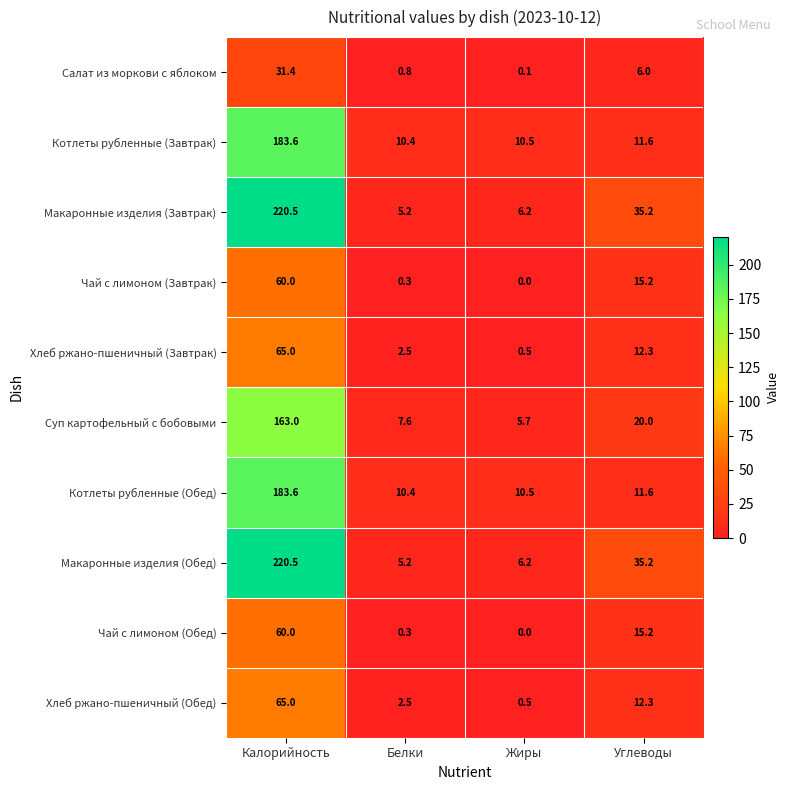

What value does the Котлеты рубленные (Завтрак) series have at Белки?

10.4